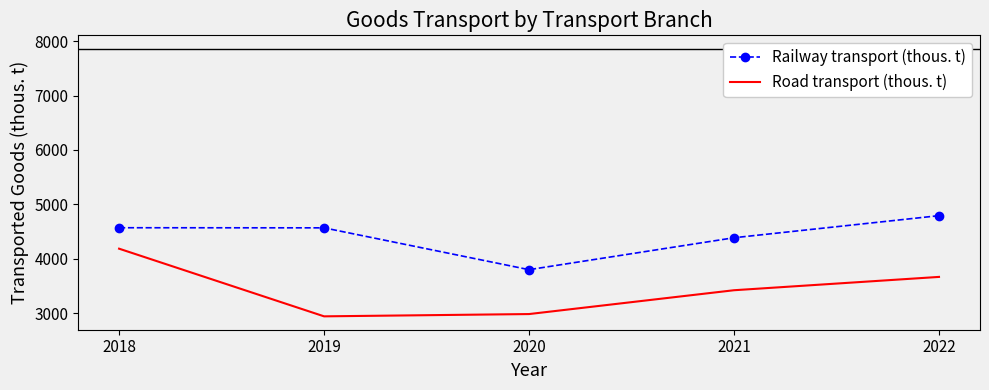

Rank the series by their average value, from highest to lowest.

Railway transport (thous. t), Road transport (thous. t)